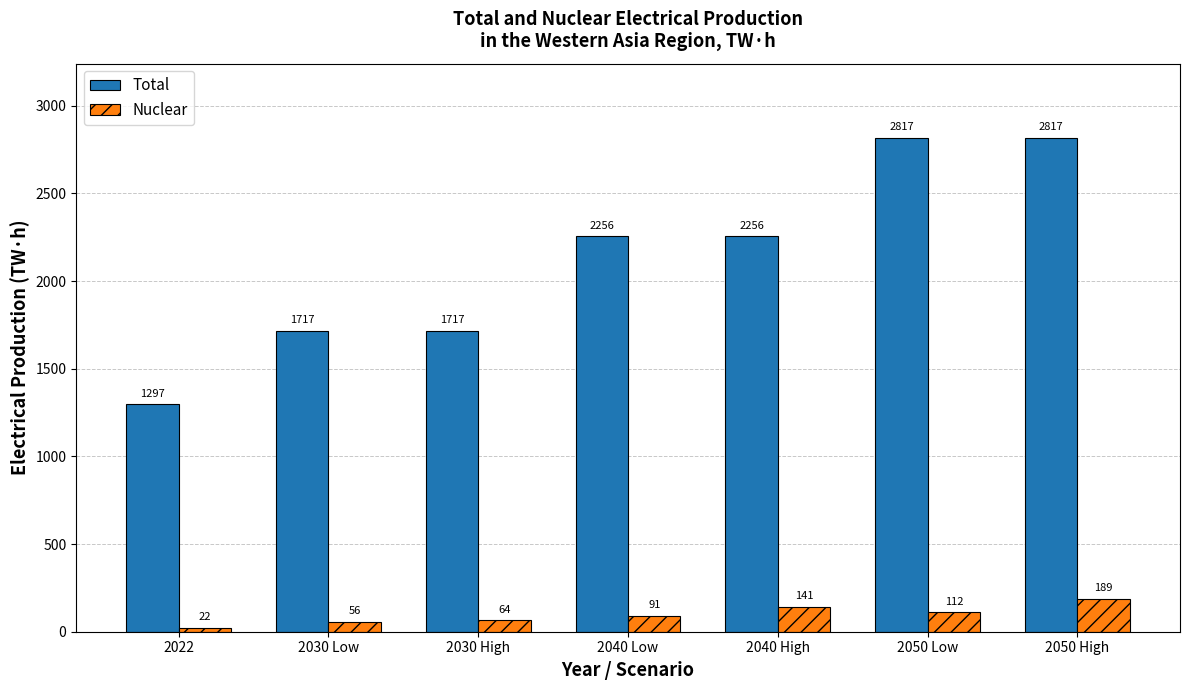

Is it true that Nuclear equals 22 at 2022?

True